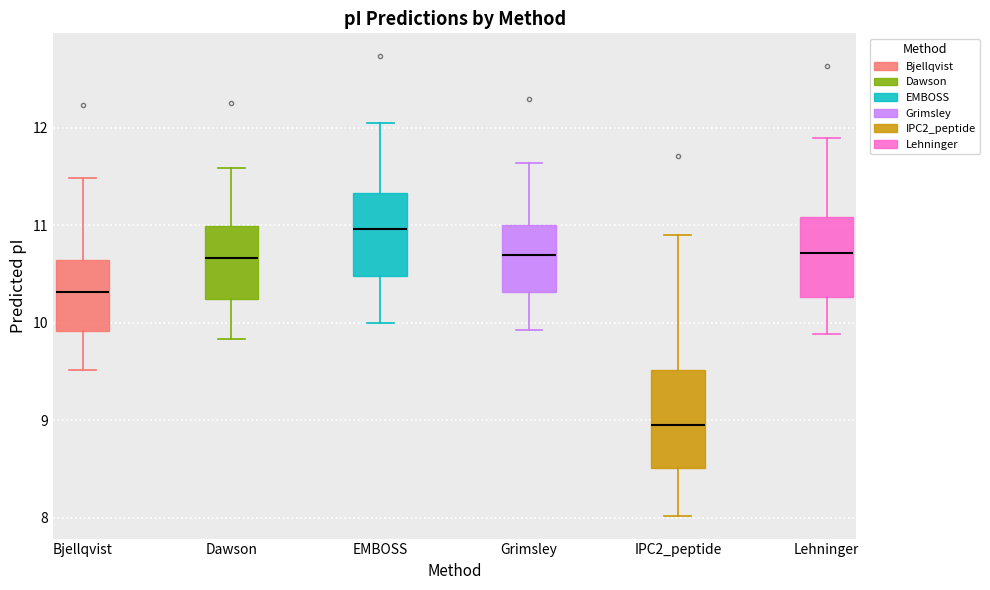

Comparing the boxes themselves (not the whiskers), which one is the tallest?

IPC2_peptide